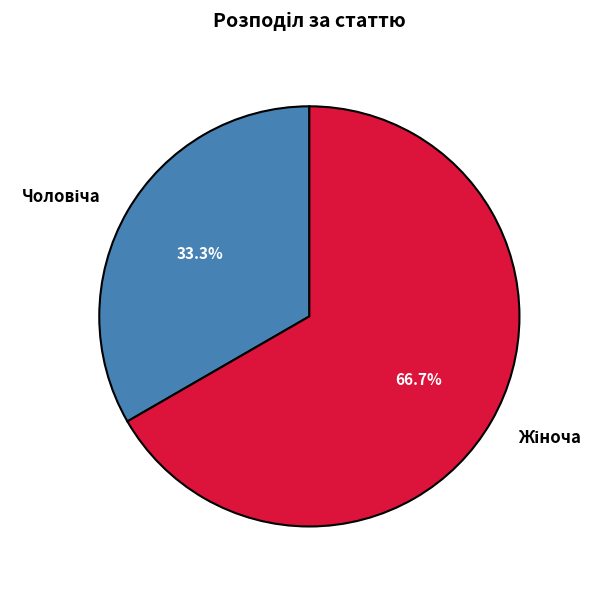

Is there a majority slice in this chart?

Yes